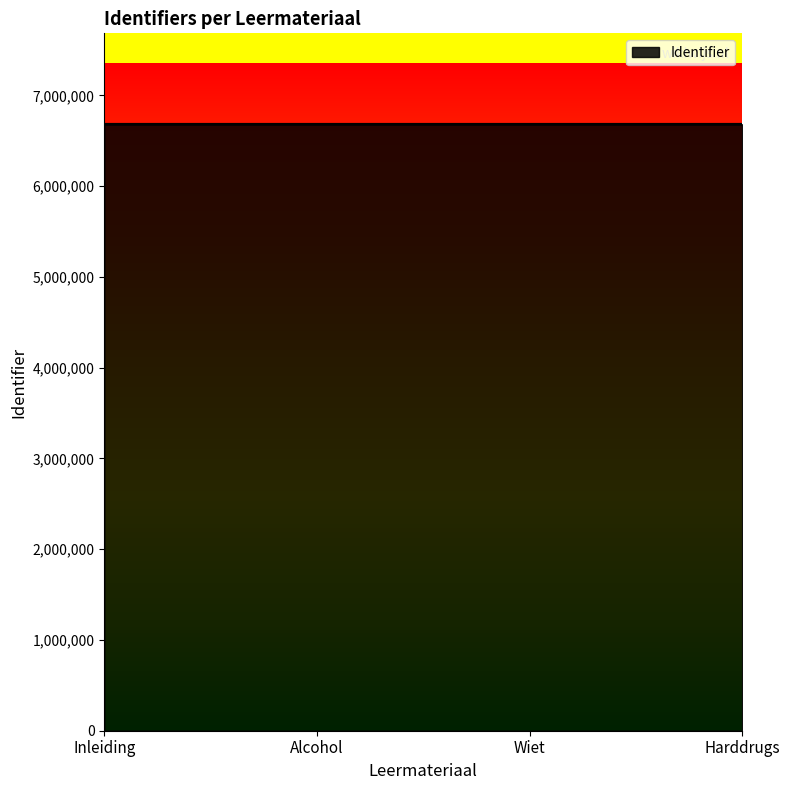

What position from the left is Harddrugs?

4